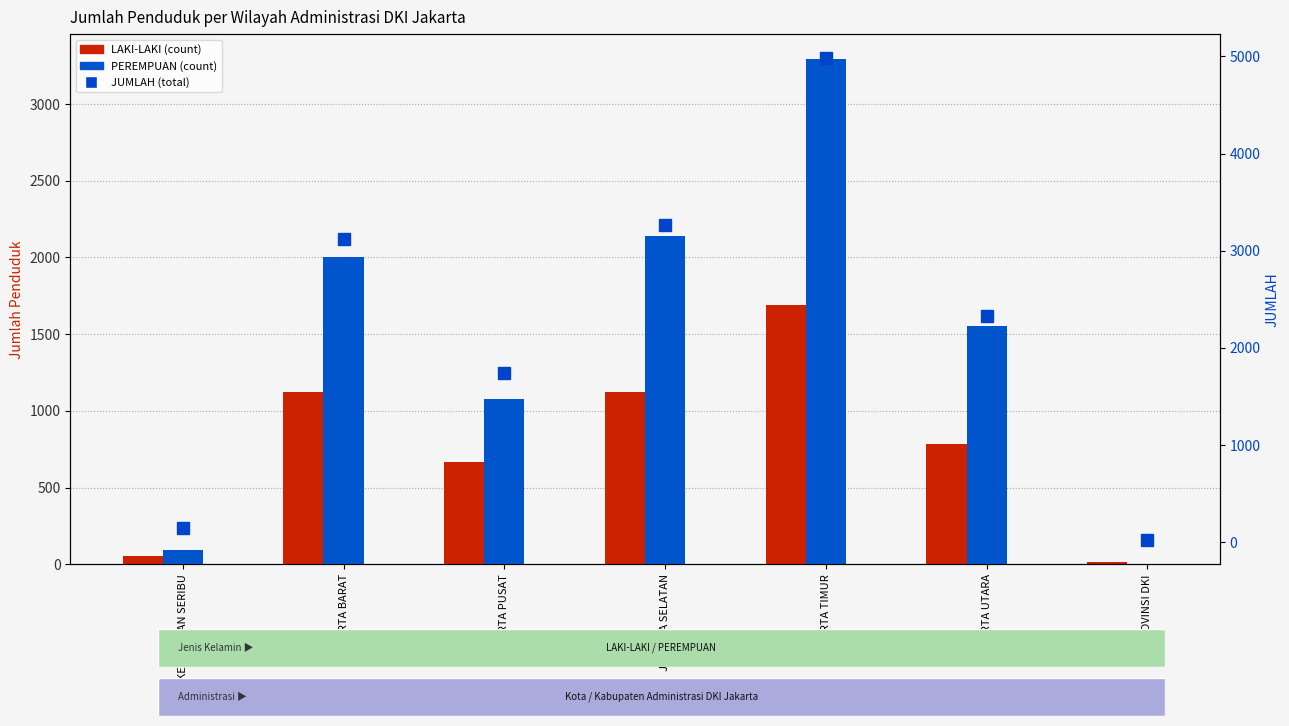

Reading left to right, transcribe all the data shown in this chart.

LAKI-LAKI: KEPULAUAN SERIBU=55	JAKARTA BARAT=1123	JAKARTA PUSAT=665	JAKARTA SELATAN=1122	JAKARTA TIMUR=1691	JAKARTA UTARA=782	PROVINSI DKI=16
PEREMPUAN: KEPULAUAN SERIBU=96	JAKARTA BARAT=2001	JAKARTA PUSAT=1078	JAKARTA SELATAN=2141	JAKARTA TIMUR=3291	JAKARTA UTARA=1552	PROVINSI DKI=5
JUMLAH: KEPULAUAN SERIBU=151	JAKARTA BARAT=3124	JAKARTA PUSAT=1743	JAKARTA SELATAN=3263	JAKARTA TIMUR=4982	JAKARTA UTARA=2334	PROVINSI DKI=21